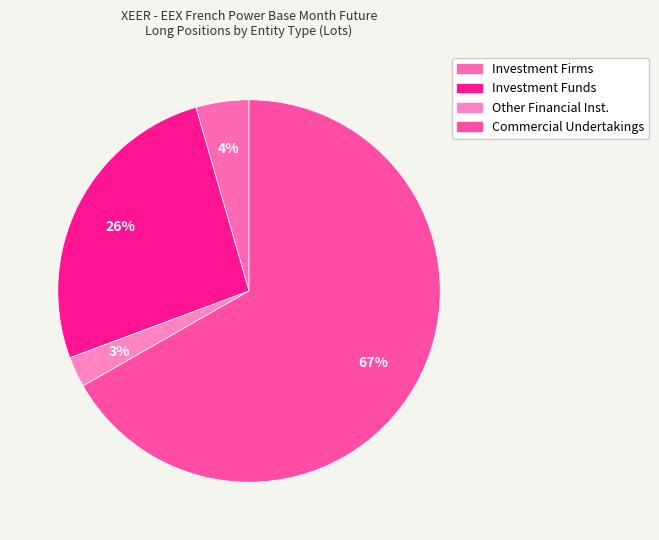

Is there any slice that represents more than half of the pie?

Yes